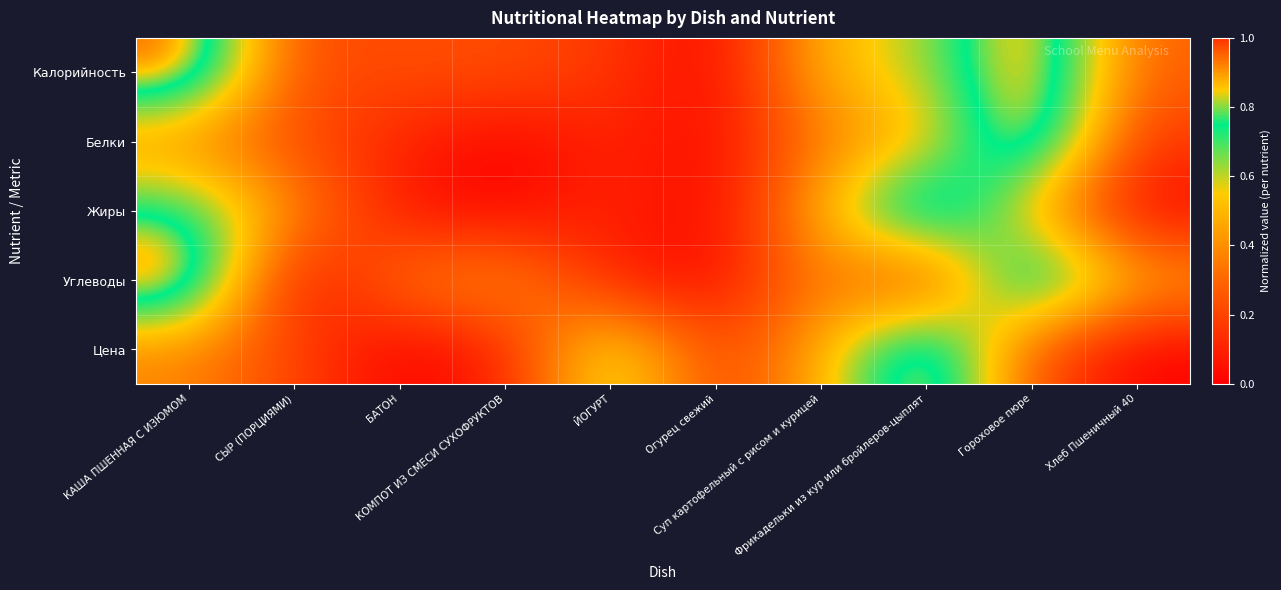

At БАТОН, list the series in order from smallest to largest.

Цена, Жиры, Белки, Калорийность, Углеводы